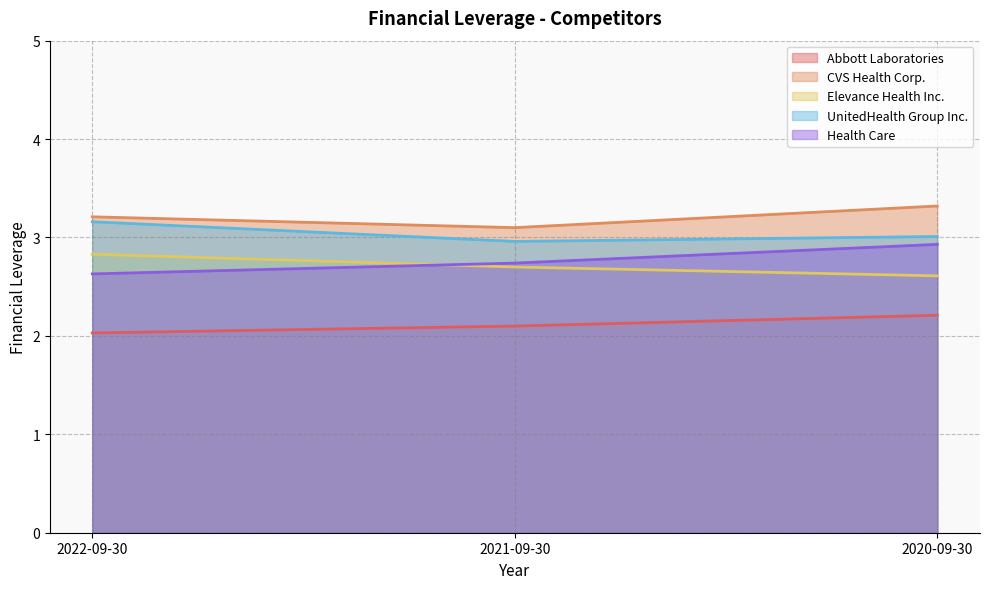

What is the total value across all series at 2022-09-30?

13.9